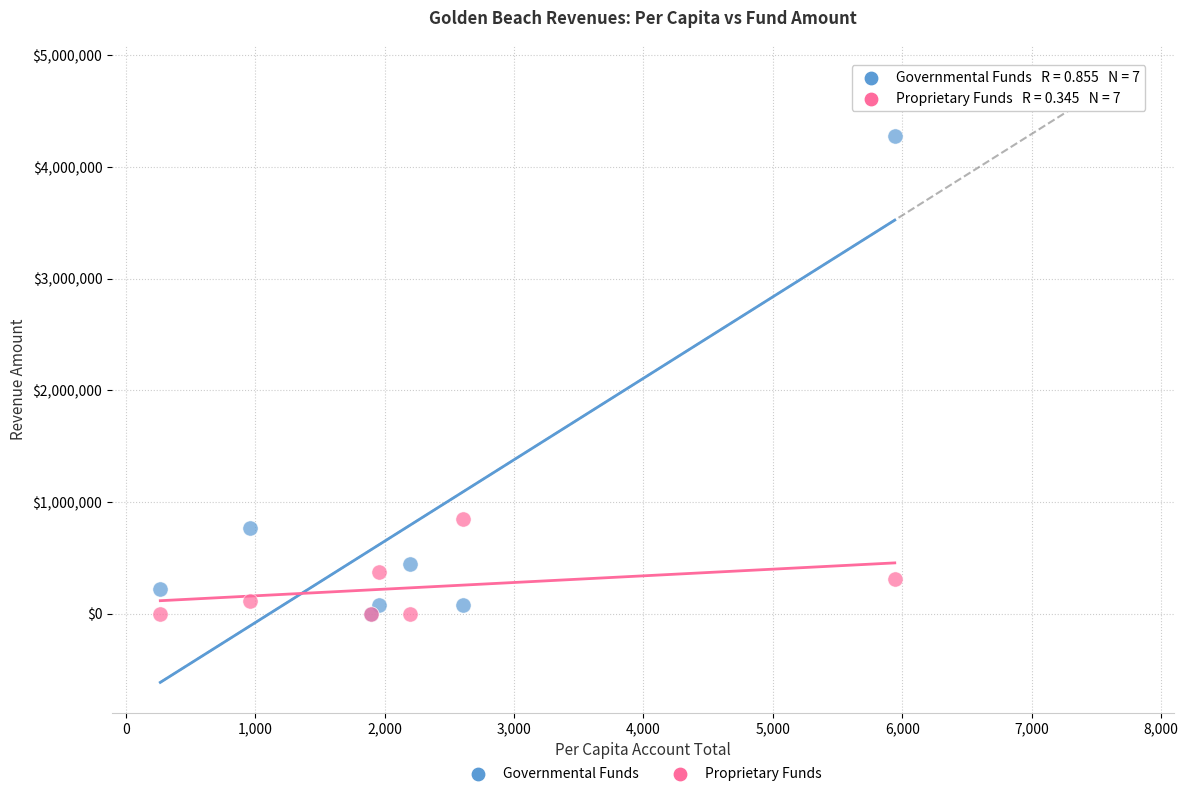

Across all series, what Y value is closest to 2138861?

851362